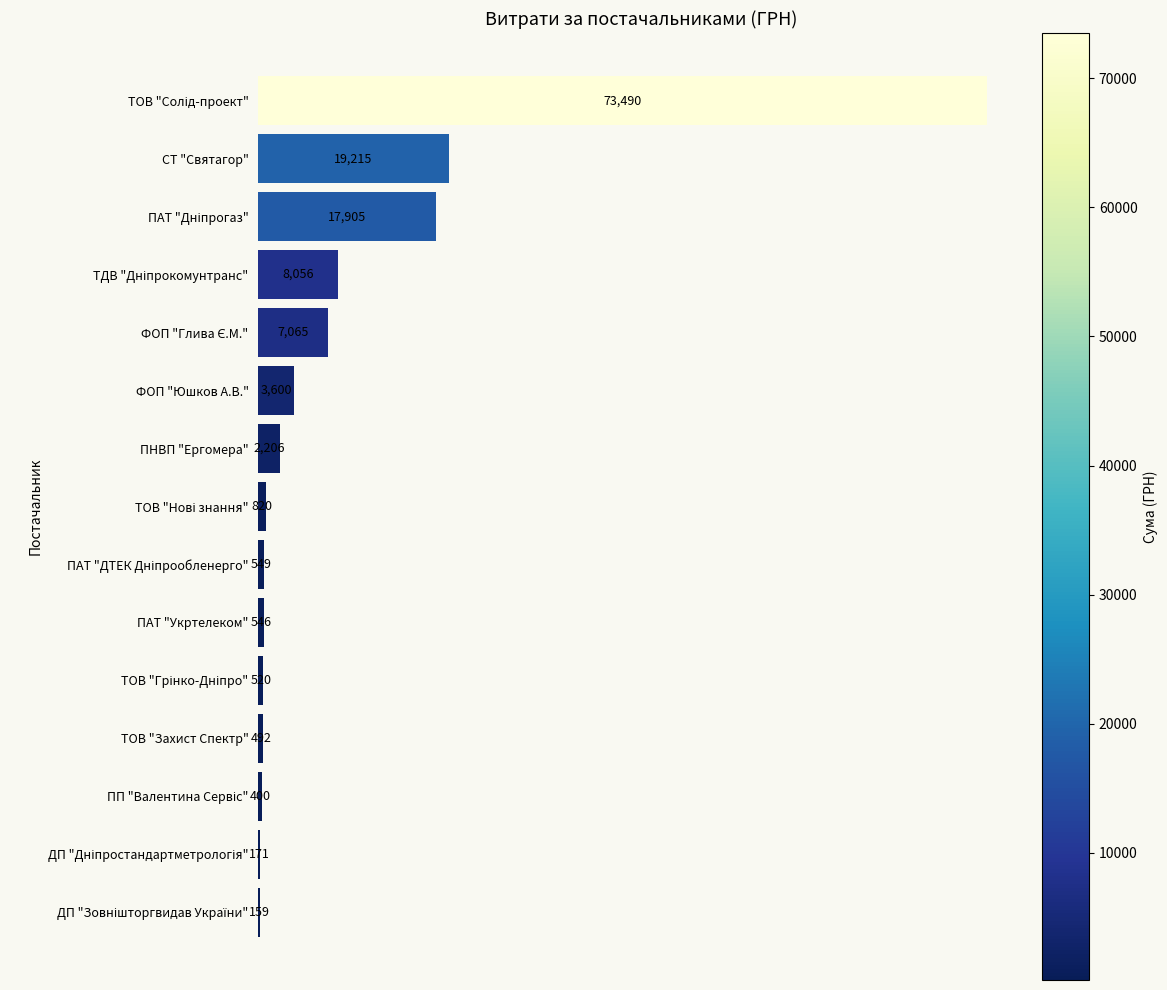

Does the chart contain stacked bars?

No